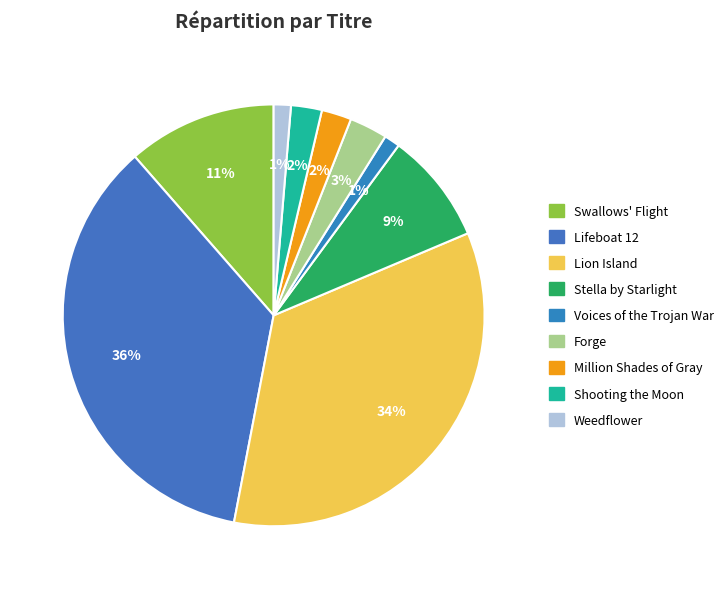

Rank the categories by value from lowest to highest.

Voices of the Trojan War, Weedflower, Million Shades of Gray, Shooting the Moon, Forge, Stella by Starlight, Swallows' Flight, Lion Island, Lifeboat 12